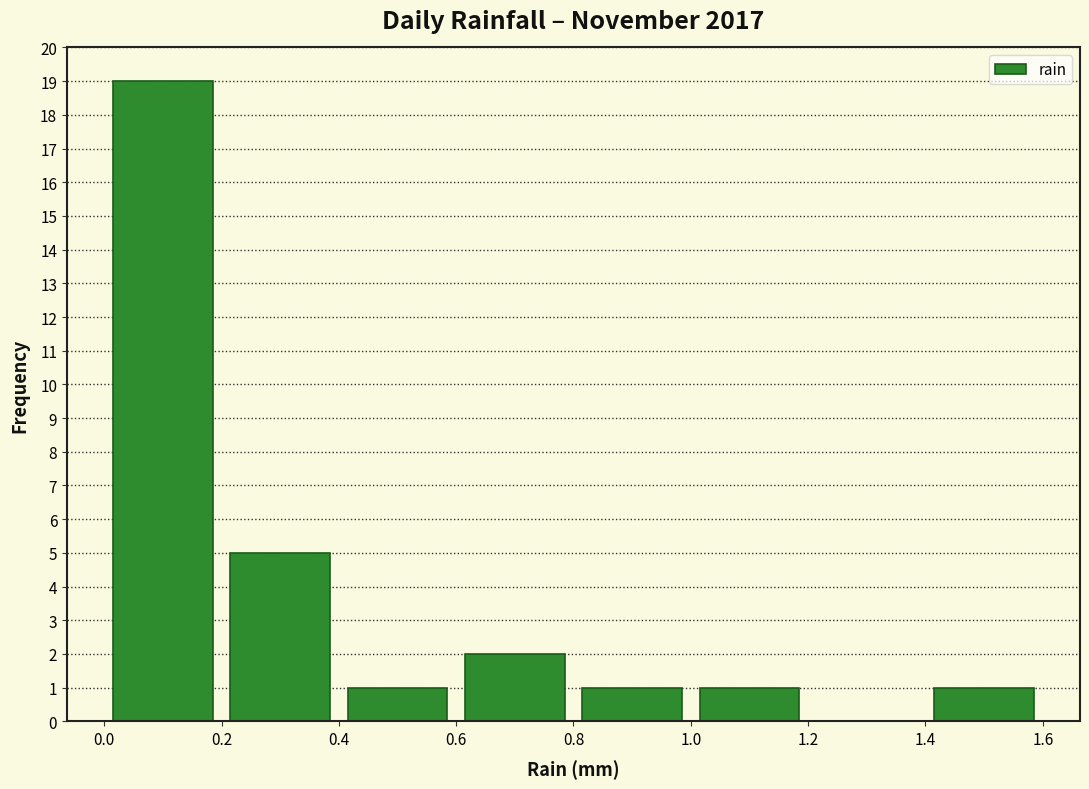

Reading left to right, transcribe this chart: for each bar, give the range it covers on the x-axis and its height. The values are not printed on the chart, so give them approximately, as read against the axis.

0.0 to 0.2: 19
0.2 to 0.4: 5
0.4 to 0.6: 1
0.6 to 0.8: 2
0.8 to 1.0: 1
1.0 to 1.2: 1
1.2 to 1.4: 0
1.4 to 1.6: 1